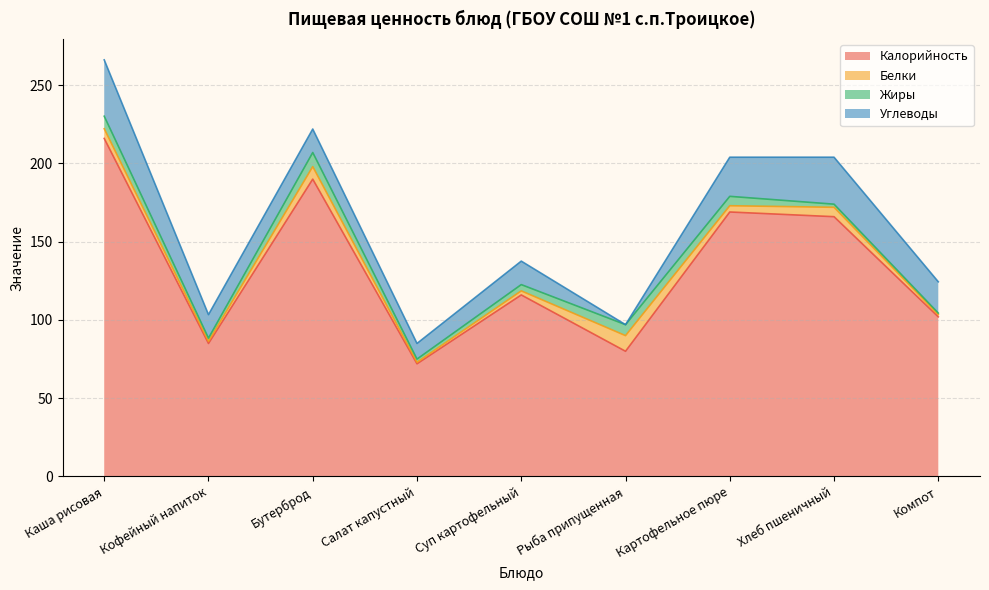

What is the sum of the Белки values at Суп картофельный and Кофейный напиток?

4.0